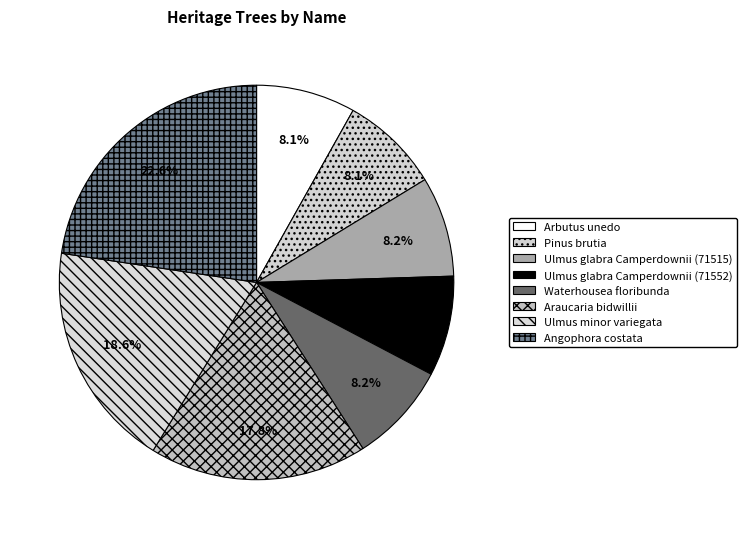

Count the number of slices in the pie.

8